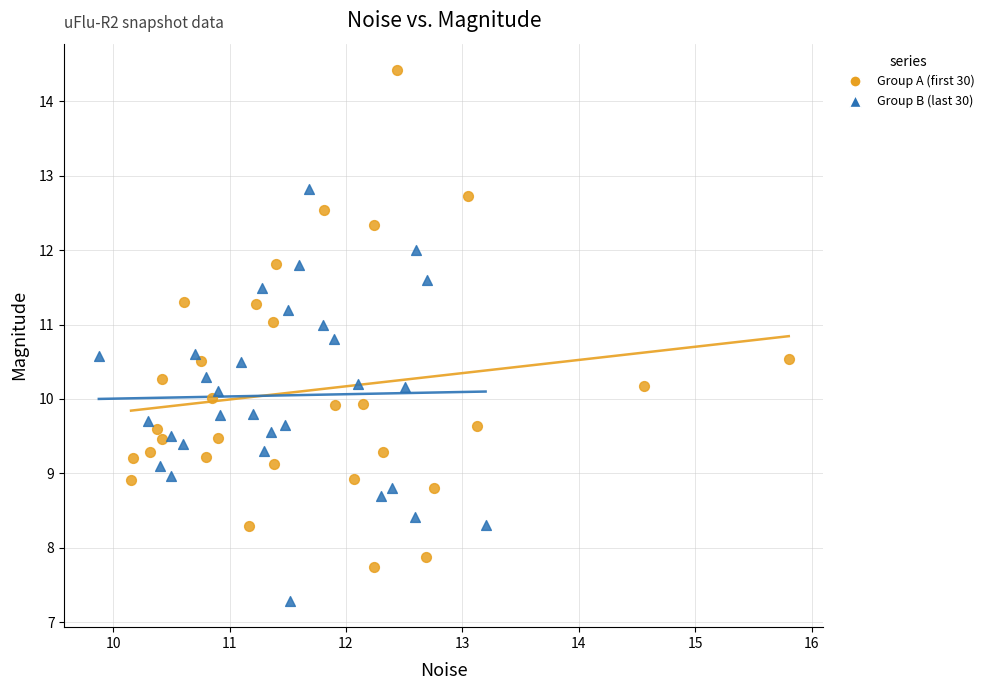

Which series has the largest Y range (max minus min)?

Group A (first 30)